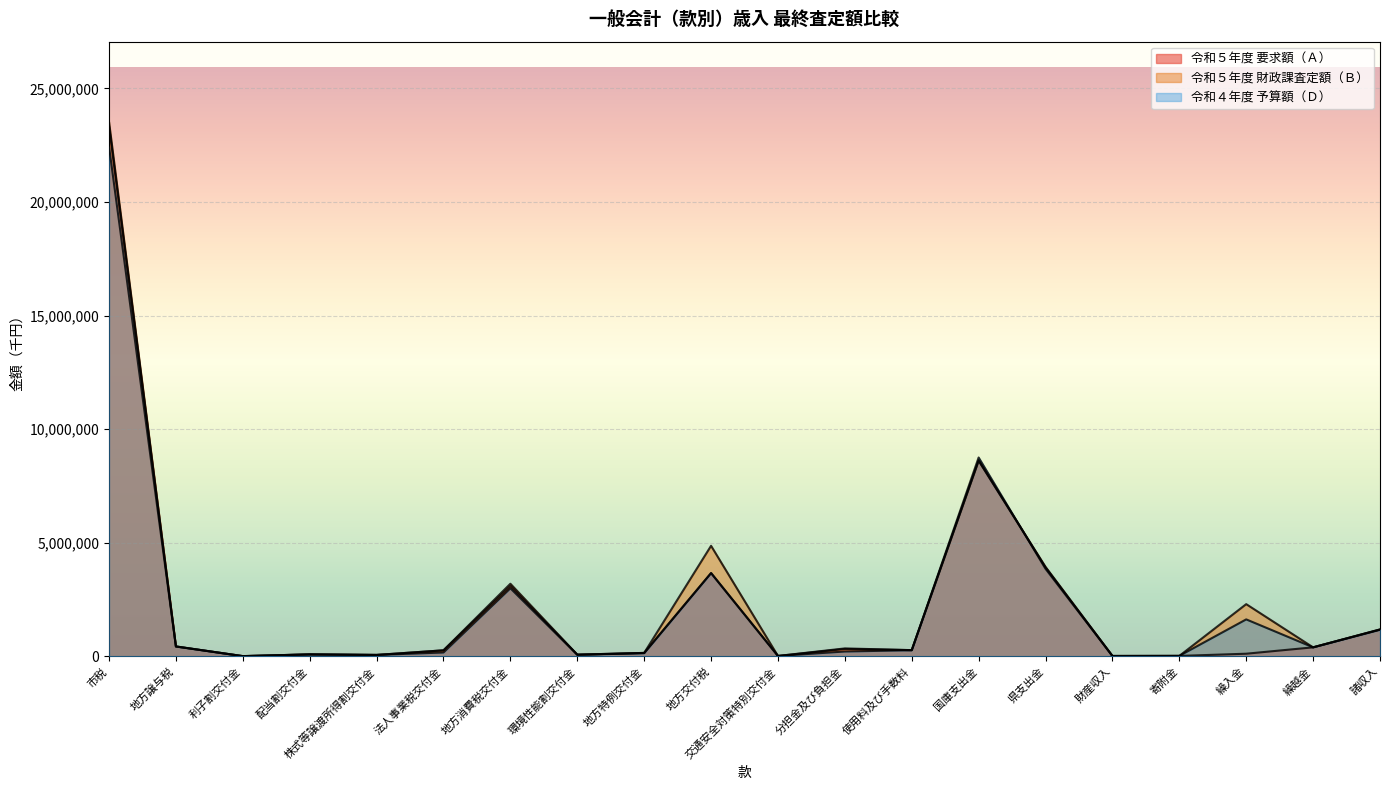

How many series are shown in this chart?

3